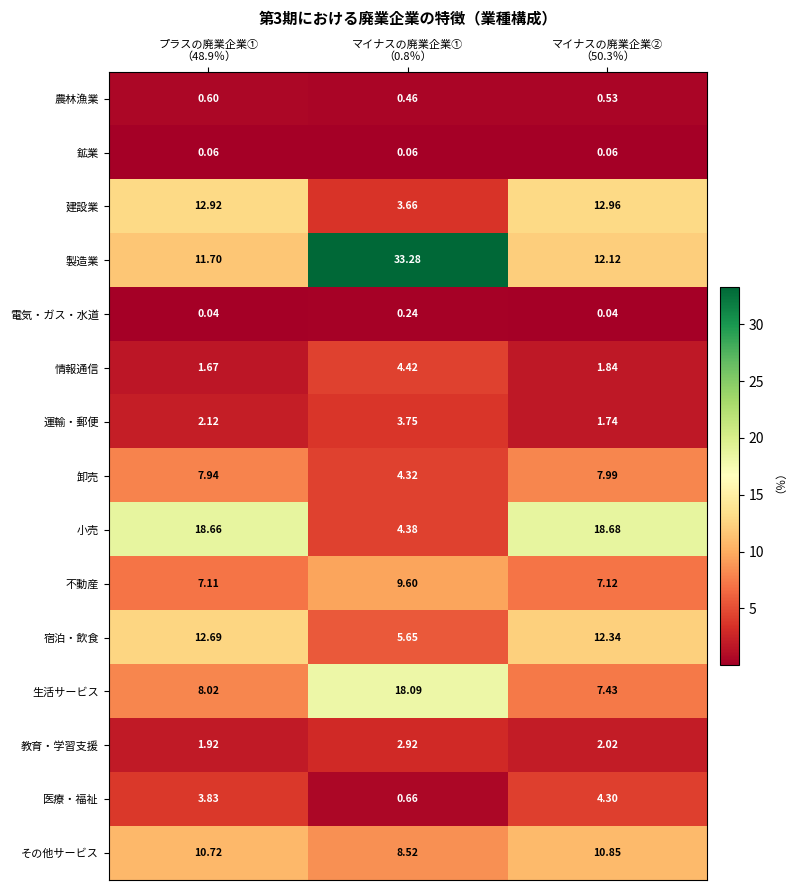

Count the number of categories in the chart.

3